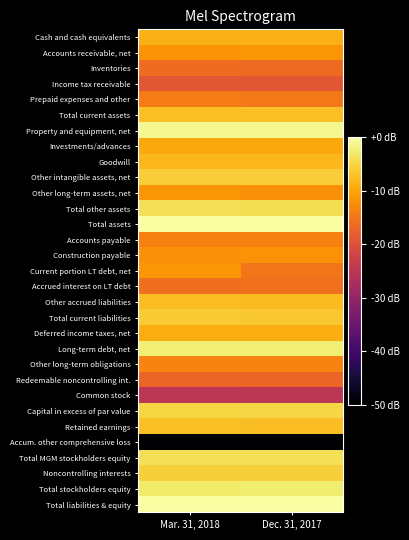

Reading left to right, extract all data points from this chart.

Cash and cash equivalents: Mar. 31, 2018=-8.6	Dec. 31, 2017=-8.6
Accounts receivable, net: Mar. 31, 2018=-11.8	Dec. 31, 2017=-11.6
Inventories: Mar. 31, 2018=-16.3	Dec. 31, 2017=-16.5
Income tax receivable: Mar. 31, 2018=-19.1	Dec. 31, 2017=-19.0
Prepaid expenses and other: Mar. 31, 2018=-14.3	Dec. 31, 2017=-14.7
Total current assets: Mar. 31, 2018=-7.3	Dec. 31, 2017=-7.3
Property and equipment, net: Mar. 31, 2018=-1.2	Dec. 31, 2017=-1.2
Investments/advances: Mar. 31, 2018=-9.7	Dec. 31, 2017=-9.7
Goodwill: Mar. 31, 2018=-8.1	Dec. 31, 2017=-8.1
Other intangible assets, net: Mar. 31, 2018=-5.9	Dec. 31, 2017=-5.9
Other long-term assets, net: Mar. 31, 2018=-11.7	Dec. 31, 2017=-12.3
Total other assets: Mar. 31, 2018=-4.1	Dec. 31, 2017=-4.1
Total assets: Mar. 31, 2018=-0.0	Dec. 31, 2017=-0.0
Accounts payable: Mar. 31, 2018=-13.8	Dec. 31, 2017=-13.8
Construction payable: Mar. 31, 2018=-12.2	Dec. 31, 2017=-12.0
Current portion LT debt, net: Mar. 31, 2018=-11.6	Dec. 31, 2017=-15.2
Accrued interest on LT debt: Mar. 31, 2018=-15.9	Dec. 31, 2017=-15.6
Other accrued liabilities: Mar. 31, 2018=-7.5	Dec. 31, 2017=-7.6
Total current liabilities: Mar. 31, 2018=-6.1	Dec. 31, 2017=-6.5
Deferred income taxes, net: Mar. 31, 2018=-9.3	Dec. 31, 2017=-9.1
Long-term debt, net: Mar. 31, 2018=-2.4	Dec. 31, 2017=-2.4
Other long-term obligations: Mar. 31, 2018=-13.5	Dec. 31, 2017=-13.5
Redeemable noncontrolling int.: Mar. 31, 2018=-17.2	Dec. 31, 2017=-17.2
Common stock: Mar. 31, 2018=-24.9	Dec. 31, 2017=-24.9
Capital in excess of par value: Mar. 31, 2018=-5.1	Dec. 31, 2017=-4.9
Retained earnings: Mar. 31, 2018=-7.3	Dec. 31, 2017=-7.5
Accum. other comprehensive loss: Mar. 31, 2018=-50.0	Dec. 31, 2017=-50.0
Total MGM stockholders equity: Mar. 31, 2018=-4.0	Dec. 31, 2017=-3.9
Noncontrolling interests: Mar. 31, 2018=-5.8	Dec. 31, 2017=-5.8
Total stockholders equity: Mar. 31, 2018=-2.7	Dec. 31, 2017=-2.7
Total liabilities & equity: Mar. 31, 2018=-0.0	Dec. 31, 2017=-0.0